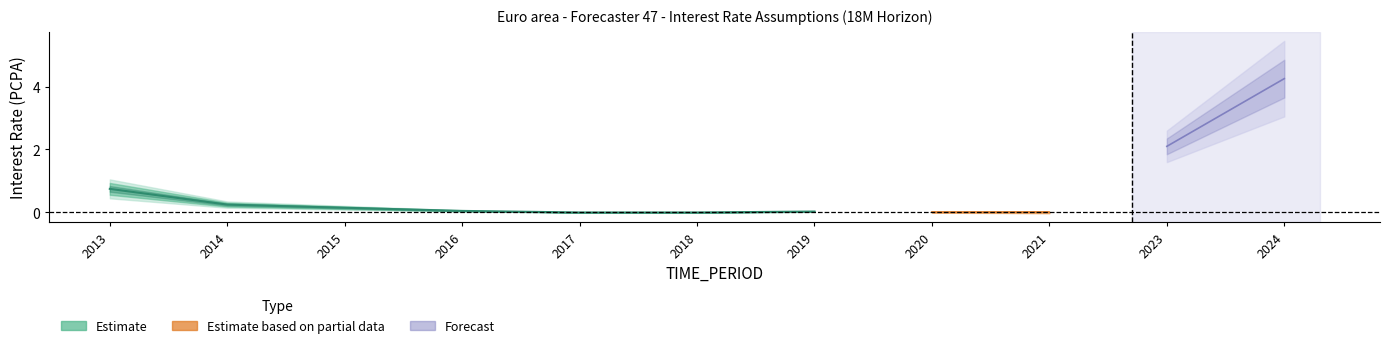

True or false: there are more than 2 points higher than both neighbors.

False